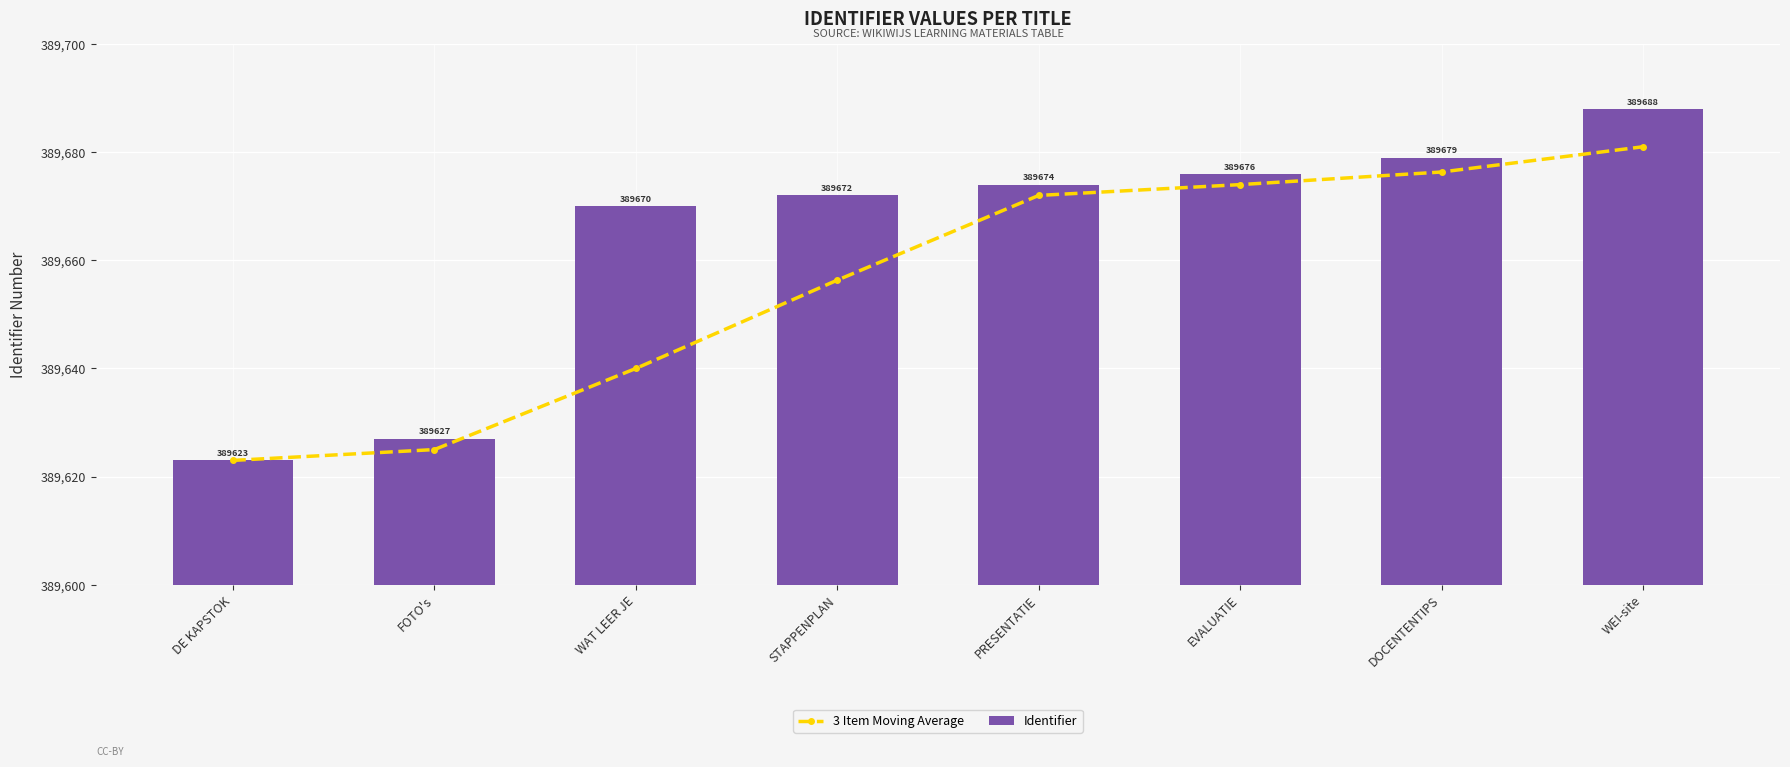

What is the maximum value for Identifier?

389688